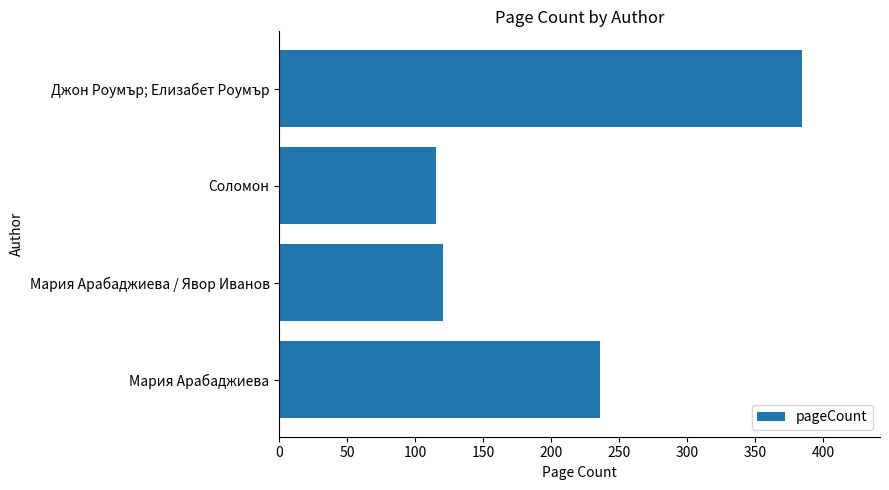

What is the ratio of the value at Соломон to the value at Джон Роумър; Елизабет Роумър?

0.3